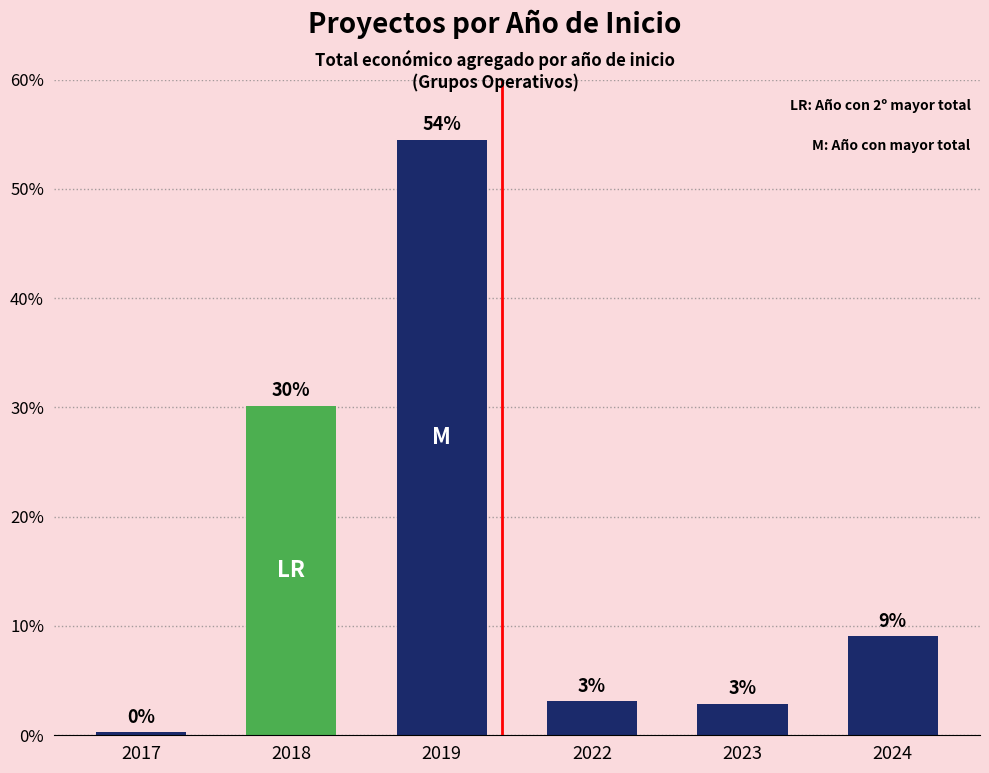

What is the difference between the maximum and minimum values?

54.2